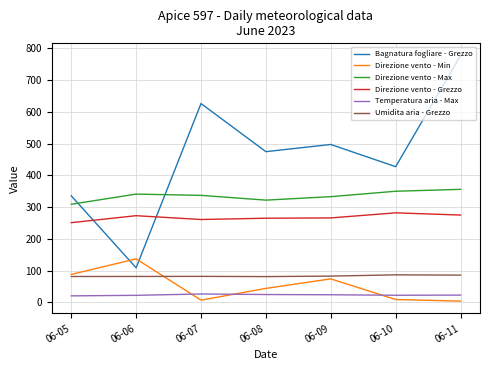

Rank the series at 06-09 from lowest to highest value.

Temperatura aria - Max, Direzione vento - Min, Umidita aria - Grezzo, Direzione vento - Grezzo, Direzione vento - Max, Bagnatura fogliare - Grezzo